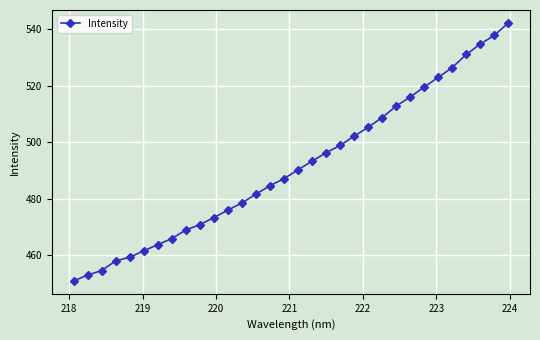

True or false: the data has more than 2 interior local peaks.

False